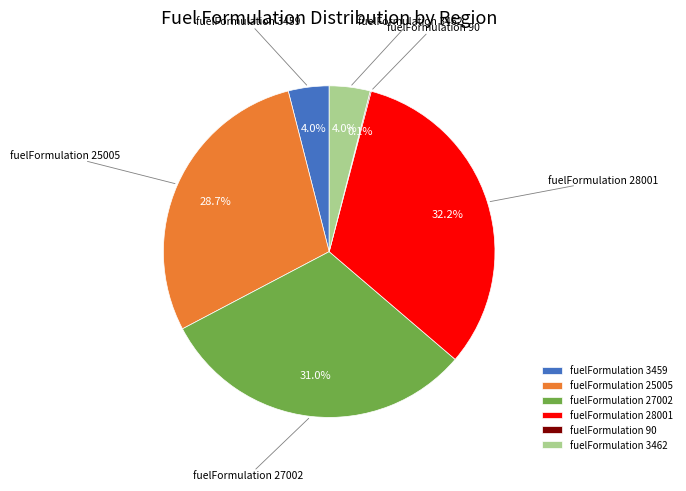

What is the largest slice in the pie chart?

fuelFormulation 28001